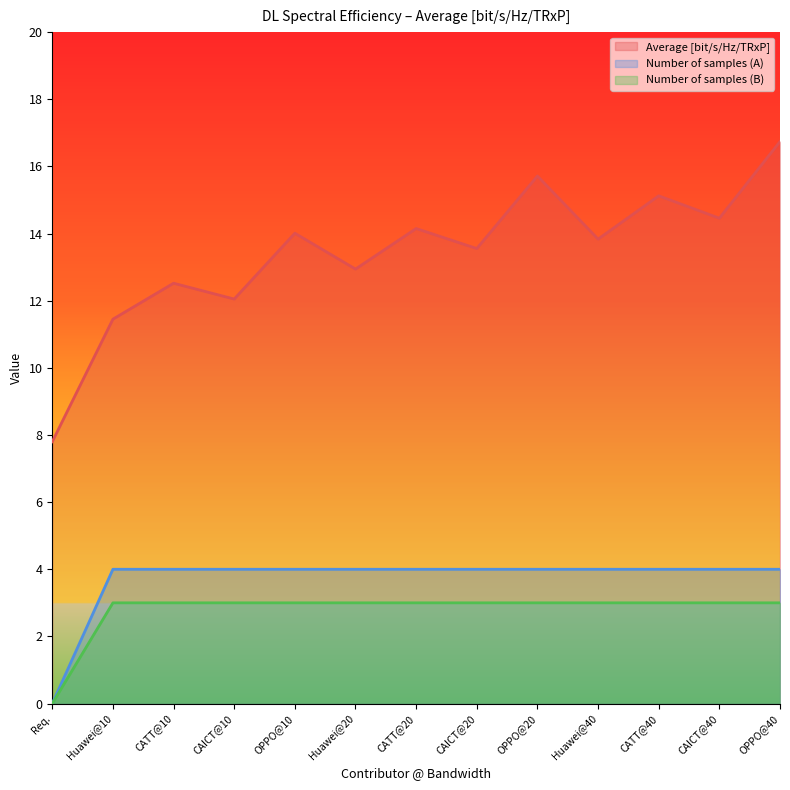

True or false: Average [bit/s/Hz/TRxP] and Number of samples (A) cross at least once.

False